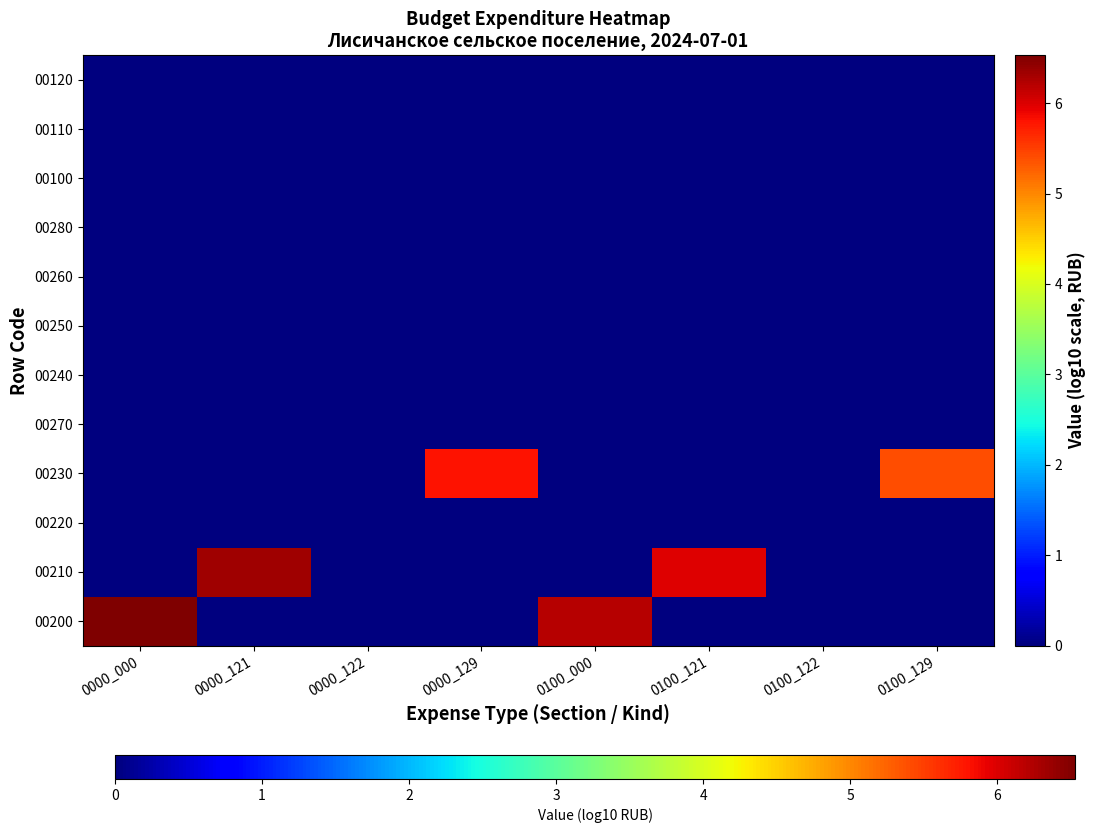

What is the spread (max minus min) of values at 0000_129?

5.8